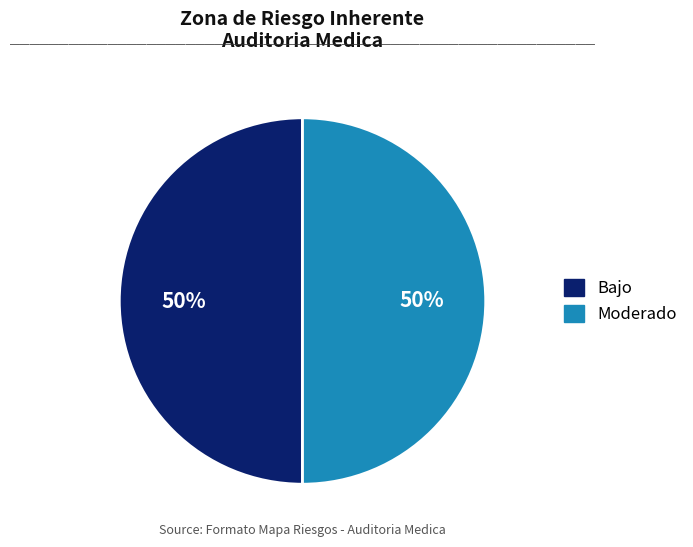

To the nearest percent, what is the average slice percentage?

50%